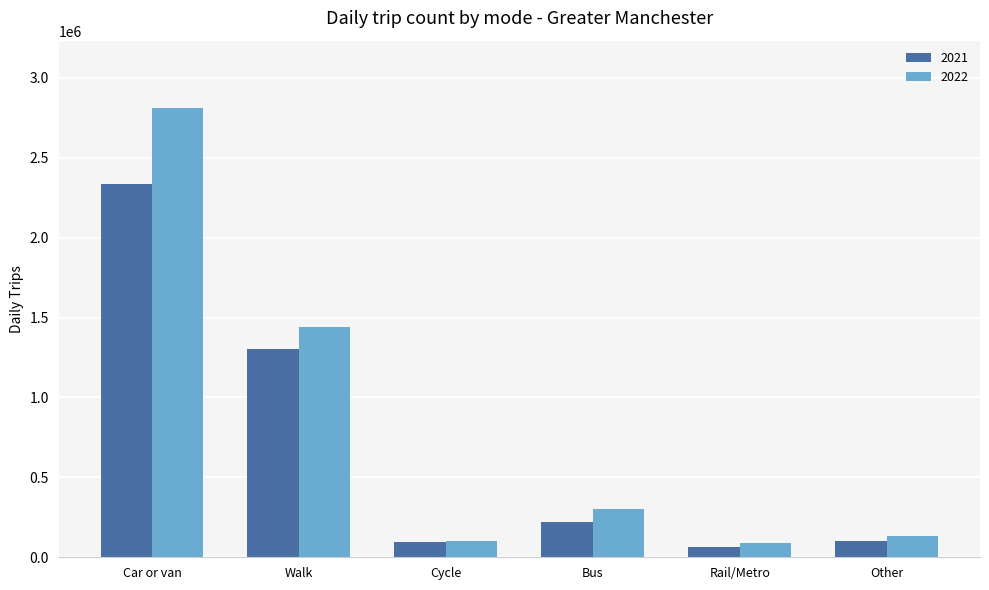

What is the value of the 2022 bar at the 4th from the left?

303000